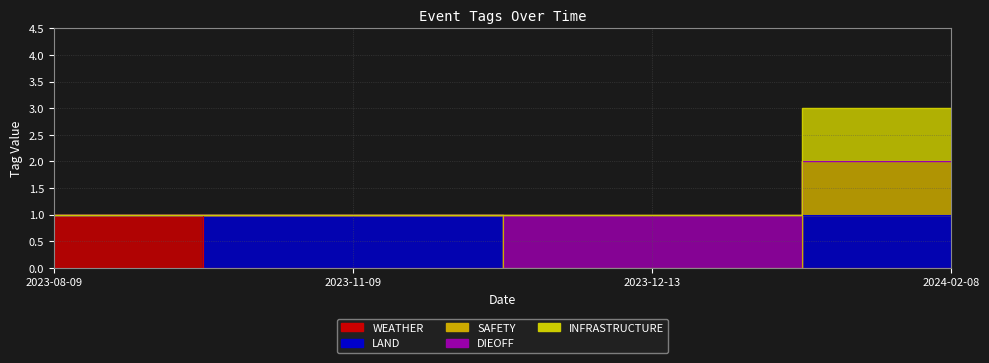

True or false: WEATHER and DIEOFF cross at least once.

False